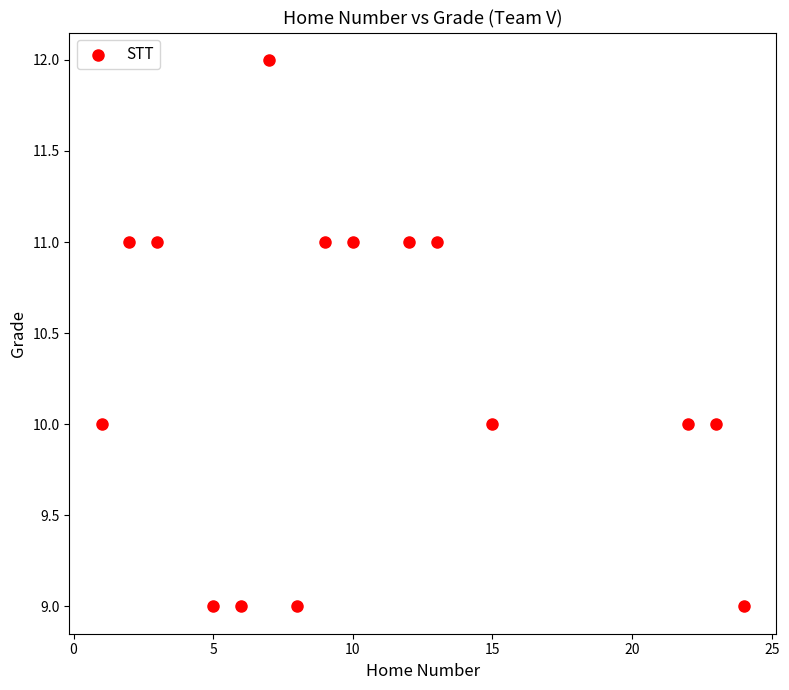

What is the range of Y values (max minus min)?

3